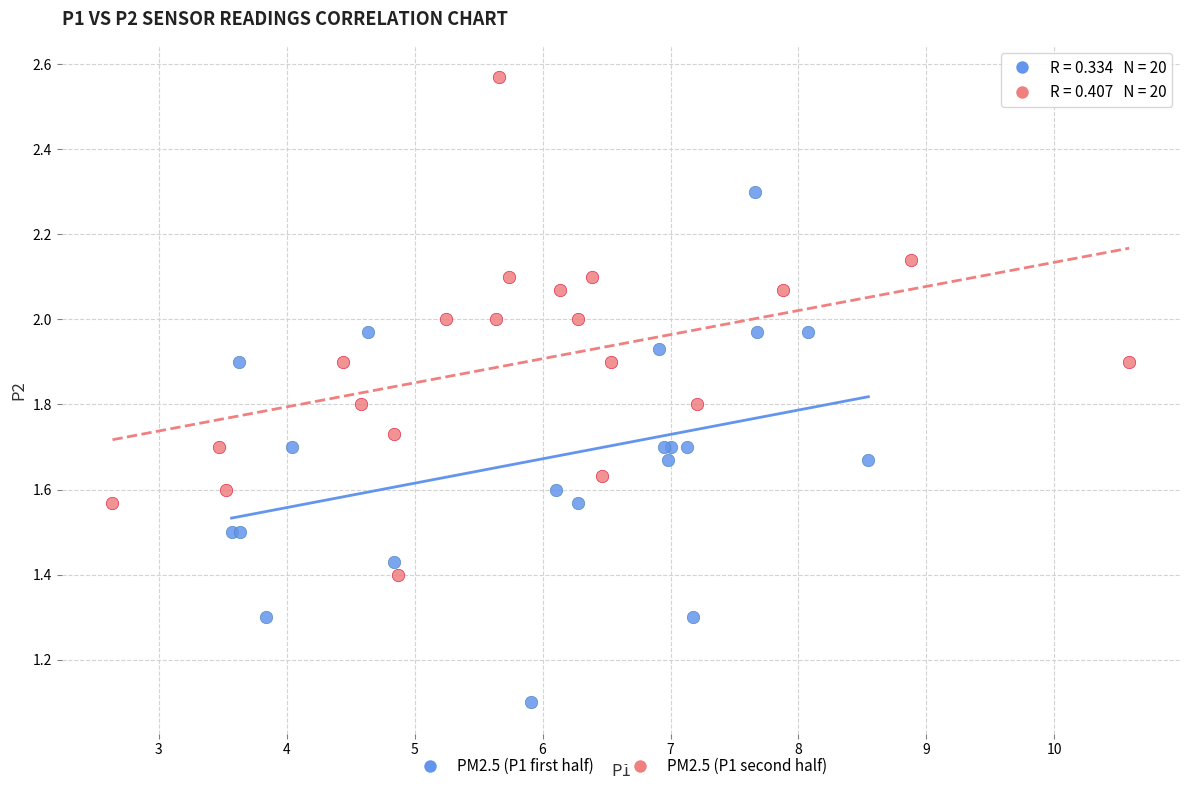

Which series contains the highest Y value?

PM2.5 (P1 second half)